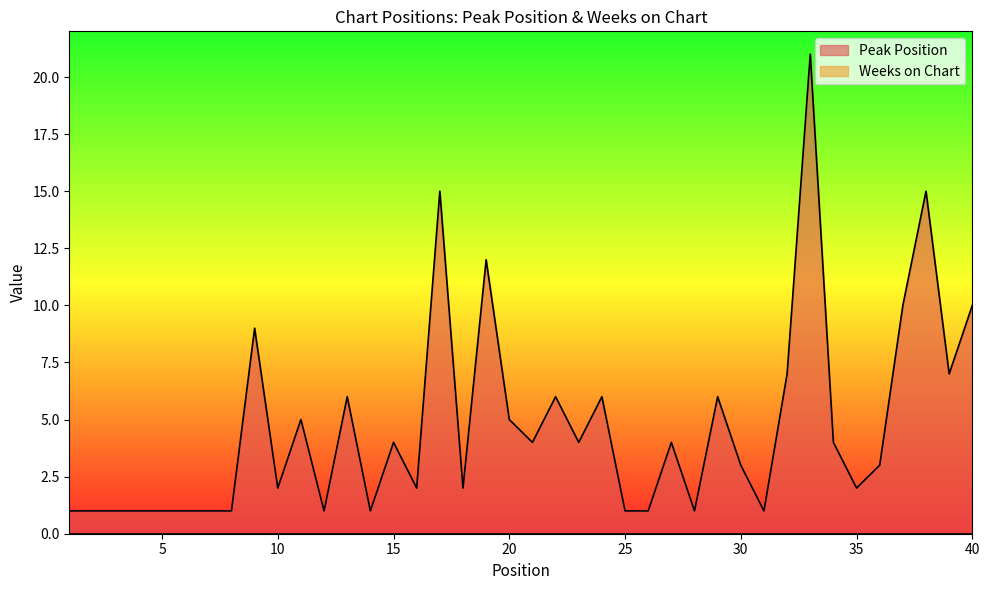

List the labels in order of value, smallest first.

1, 2, 3, 4, 5, 6, 7, 8, 12, 14, 25, 26, 28, 31, 10, 16, 18, 35, 30, 36, 15, 21, 23, 27, 34, 11, 20, 13, 22, 24, 29, 32, 39, 9, 37, 40, 19, 17, 38, 33